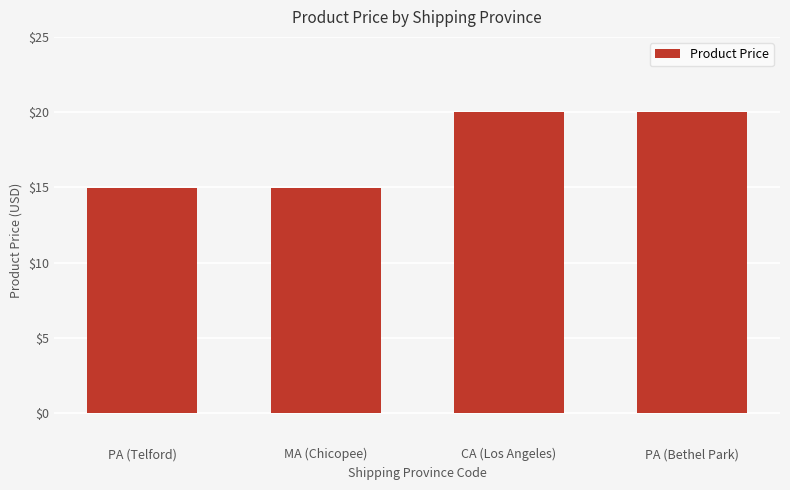

What is the sum of all values?

70.0